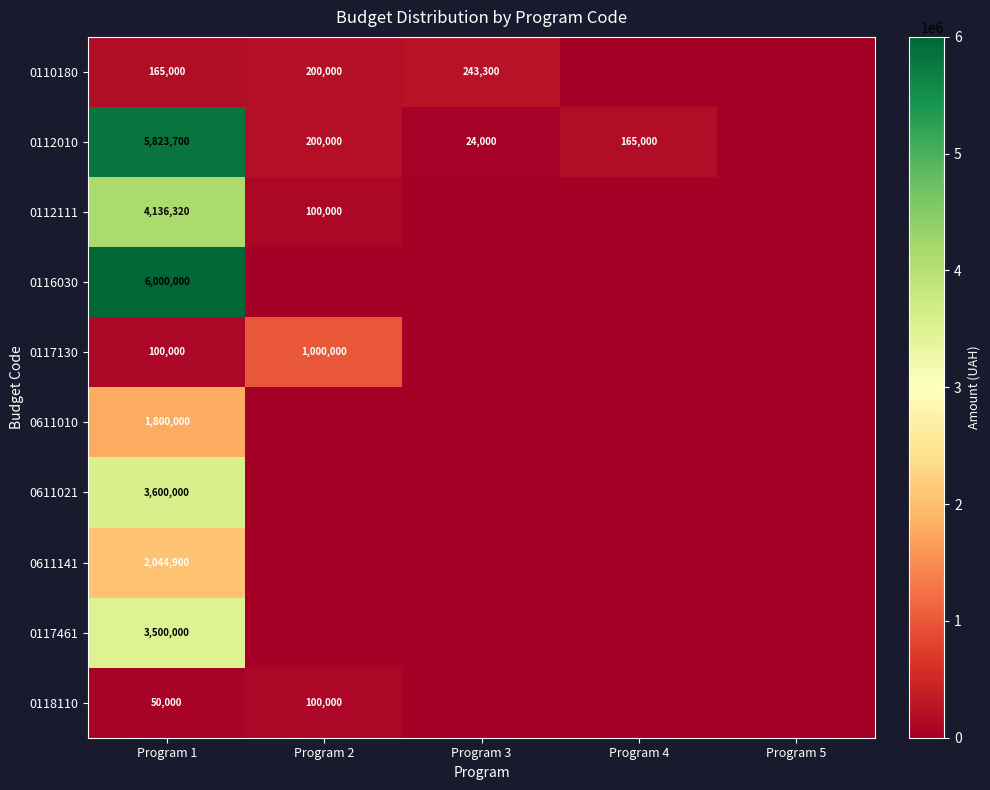

What is the difference between the highest and lowest values at Program 2?

1000000